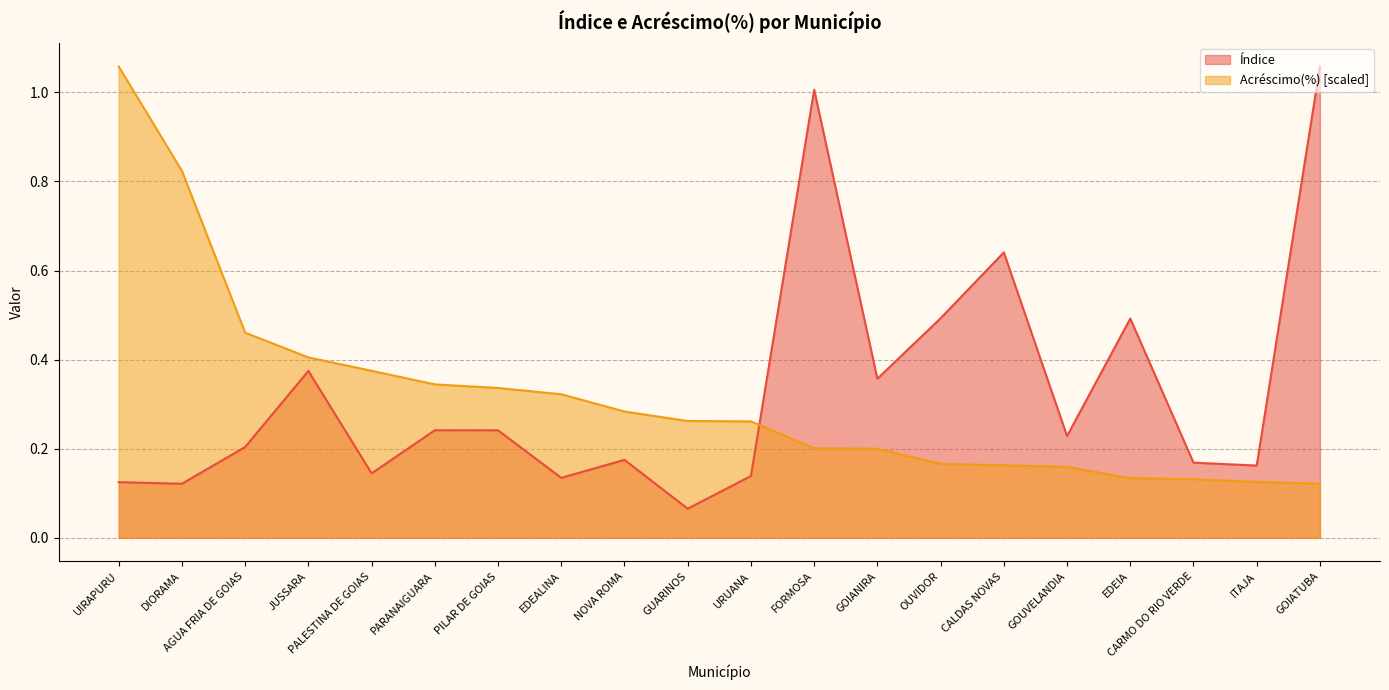

At which category is the sum across all series the highest?

FORMOSA